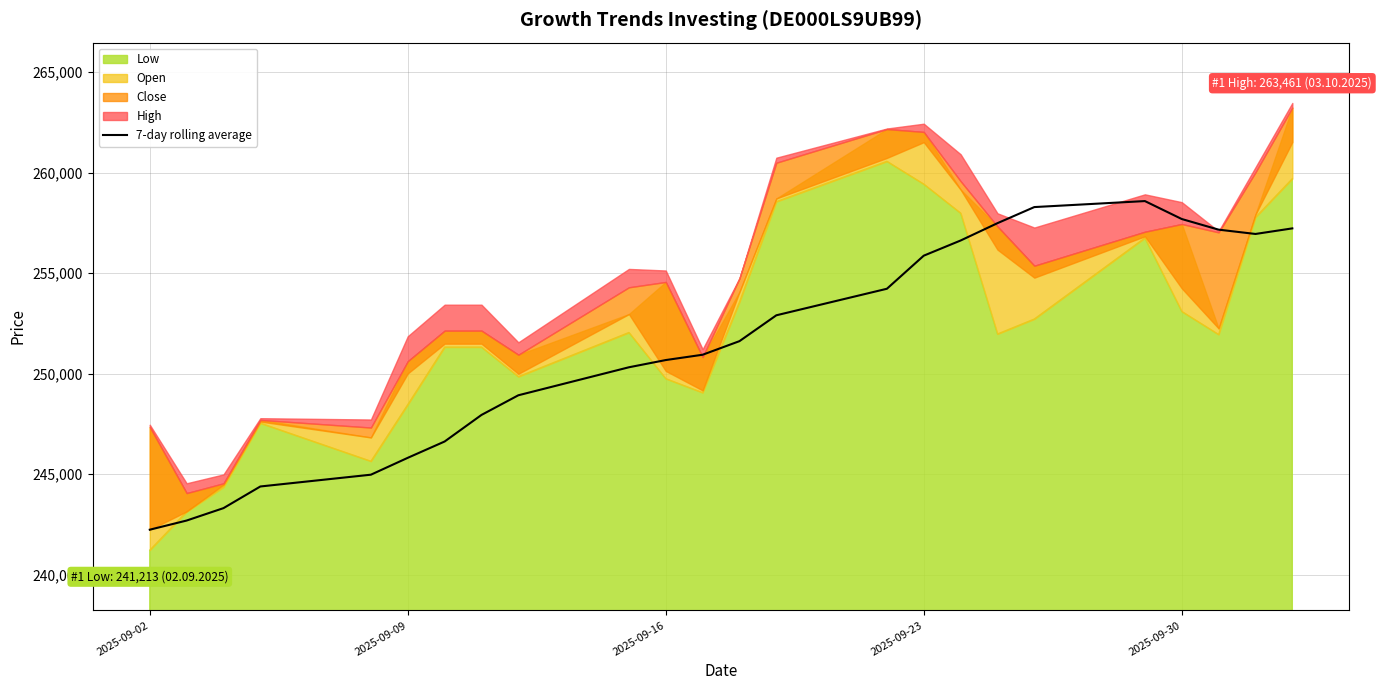

What is the lowest value of the 7-day rolling average series?

242230.0